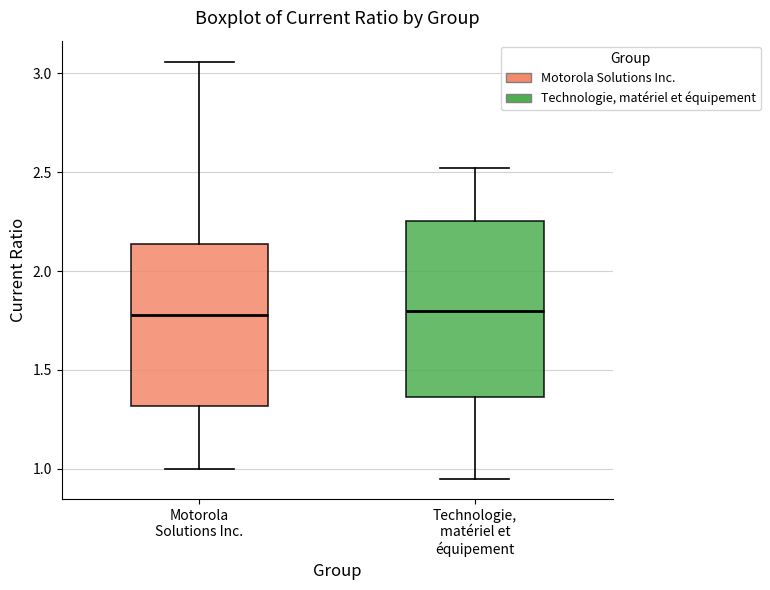

Comparing the boxes themselves (not the whiskers), which one is the tallest?

Technologie, matériel et équipement